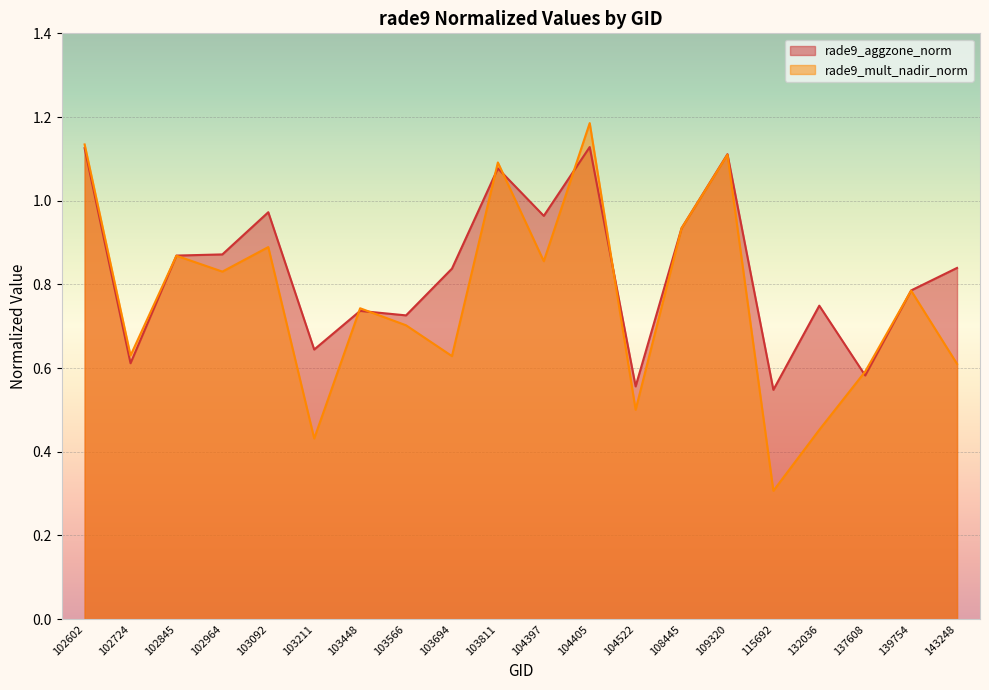

Reading left to right, what are all the values shown in this chart?

rade9_aggzone_norm: 102602=1.1	102724=0.6	102845=0.9	102964=0.9	103092=1.0	103211=0.6	103448=0.7	103566=0.7	103694=0.8	103811=1.1	104397=1.0	104405=1.1	104522=0.6	108445=0.9	109320=1.1	115692=0.5	132036=0.7	137608=0.6	139754=0.8	143248=0.8
rade9_mult_nadir_norm: 102602=1.1	102724=0.6	102845=0.9	102964=0.8	103092=0.9	103211=0.4	103448=0.7	103566=0.7	103694=0.6	103811=1.1	104397=0.9	104405=1.2	104522=0.5	108445=0.9	109320=1.1	115692=0.3	132036=0.5	137608=0.6	139754=0.8	143248=0.6